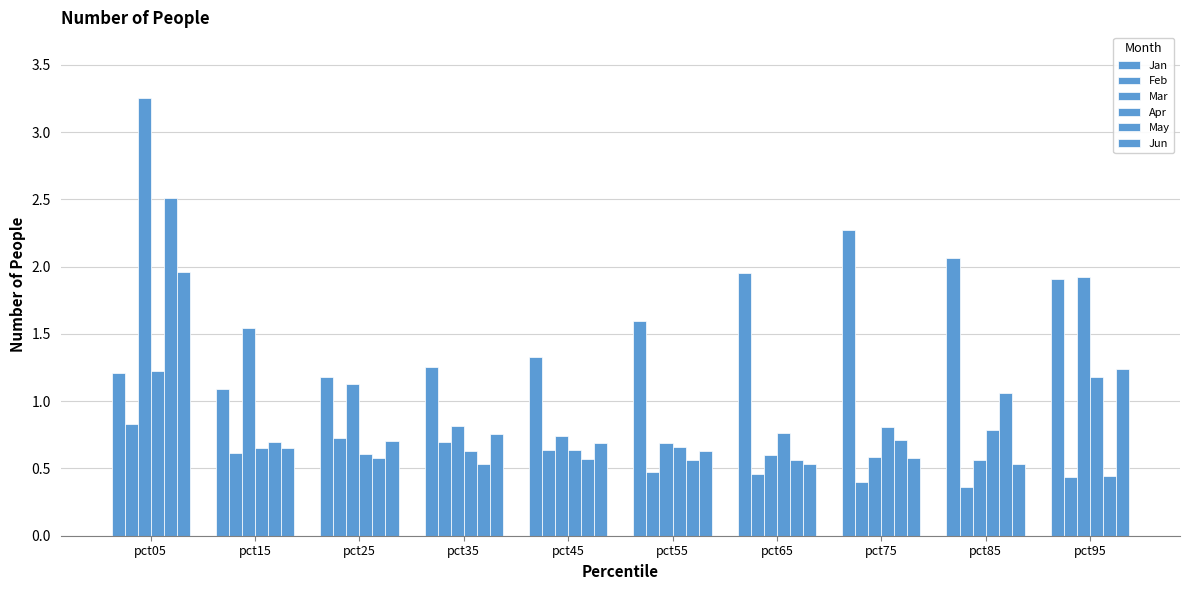

What is the difference between the maximum and second lowest values in the Mar series?

2.7